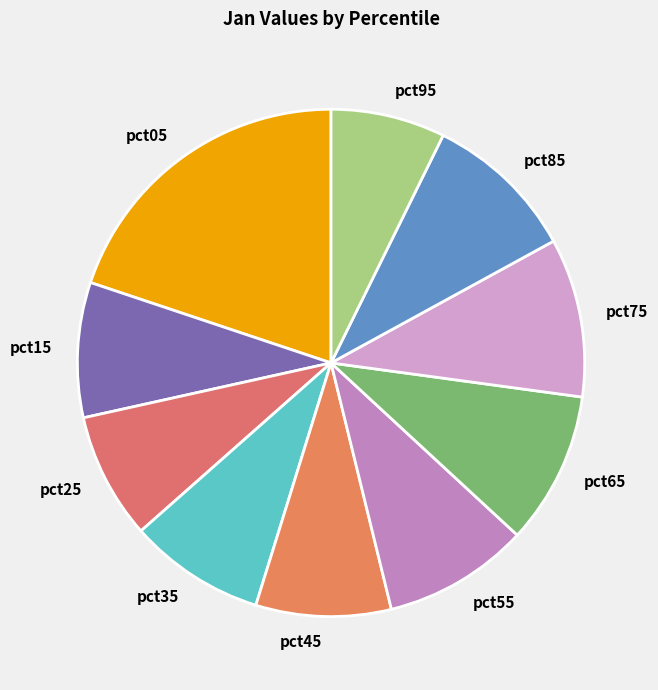

Is pct25 the majority of the pie?

No